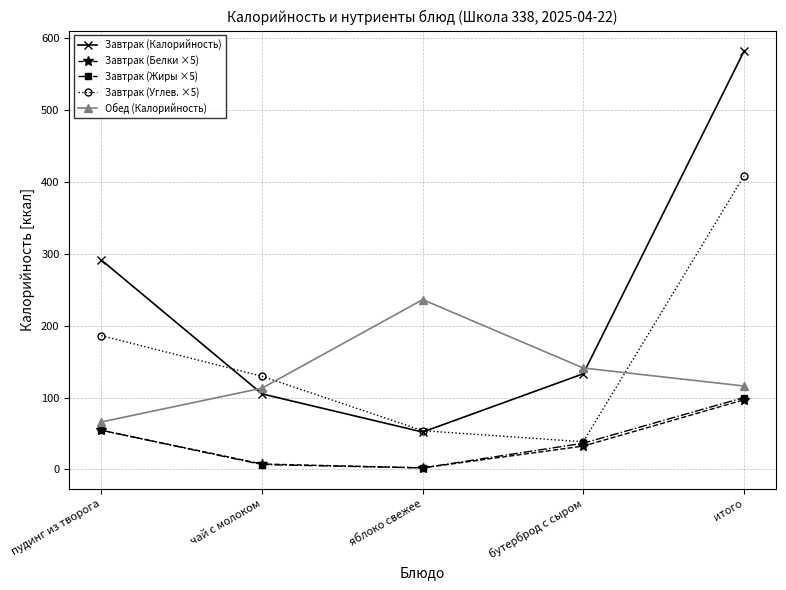

Is this an area chart (filled region under the line)?

No